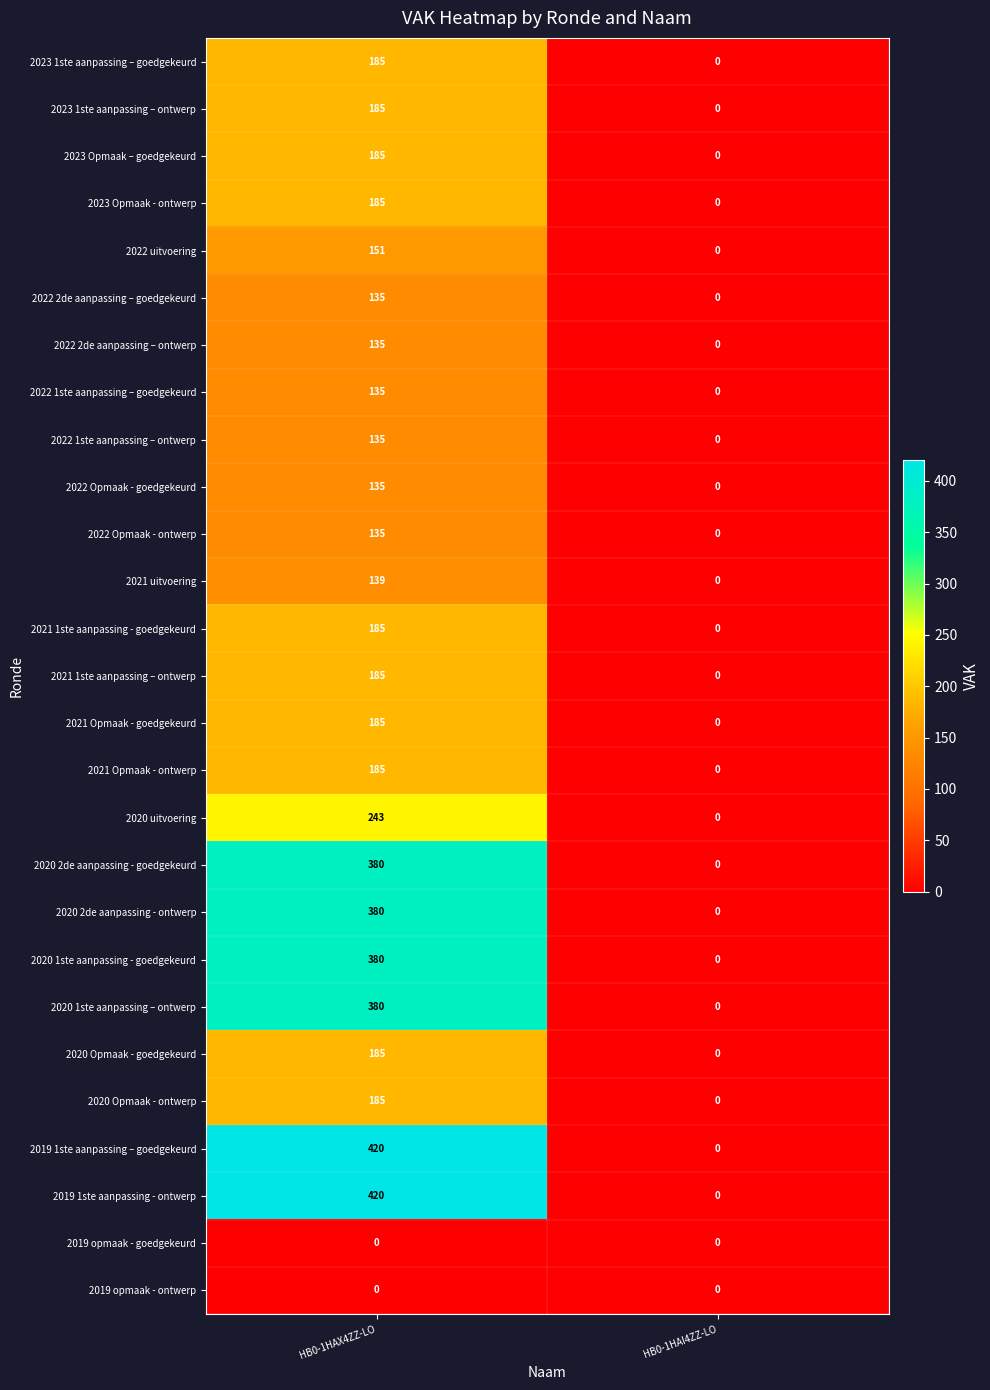

Which category has the highest value across all series?

HB0-1HAX4ZZ-LO